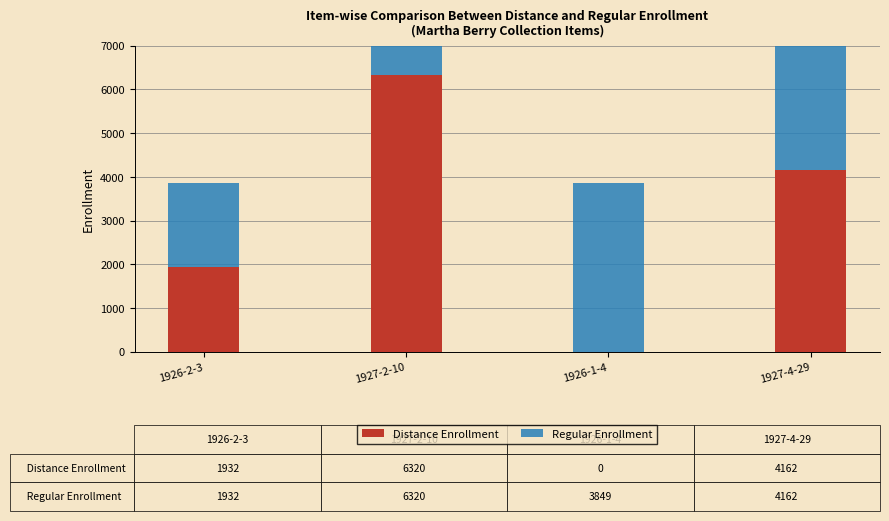

At which label is Regular Enrollment closest to 4126?

1927-4-29